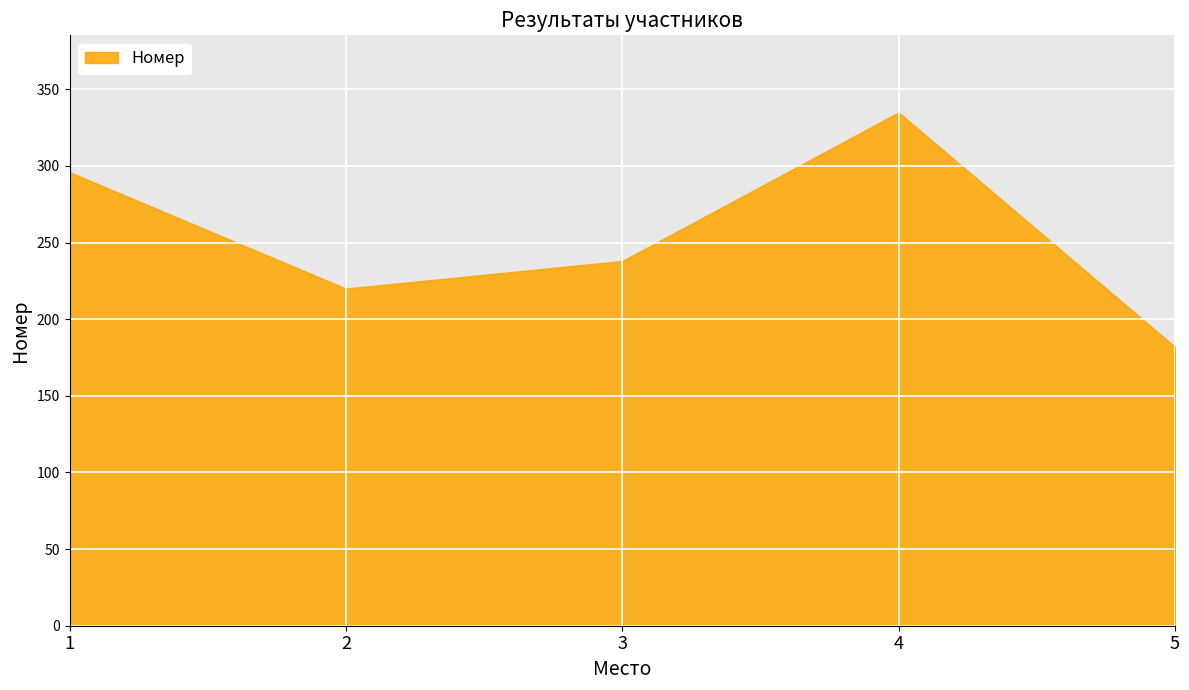

What is the value of the 3rd point from the left?

238